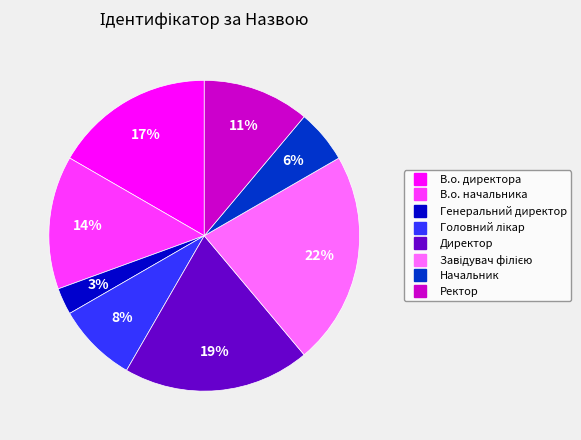

Does any single category account for the majority?

No